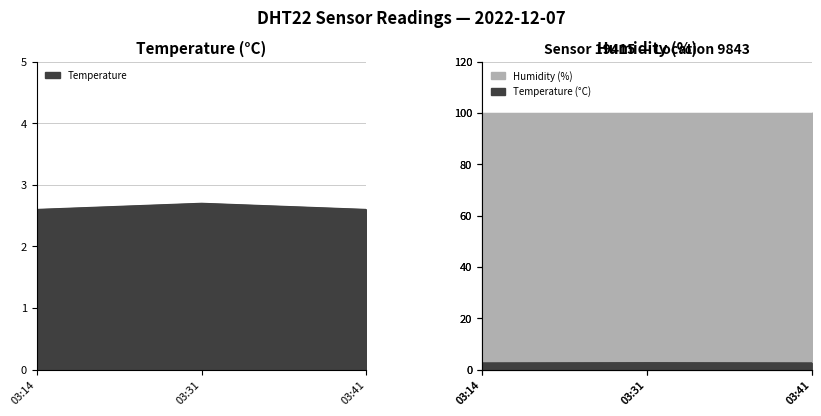

Count the values in the range 2 to 3.

3